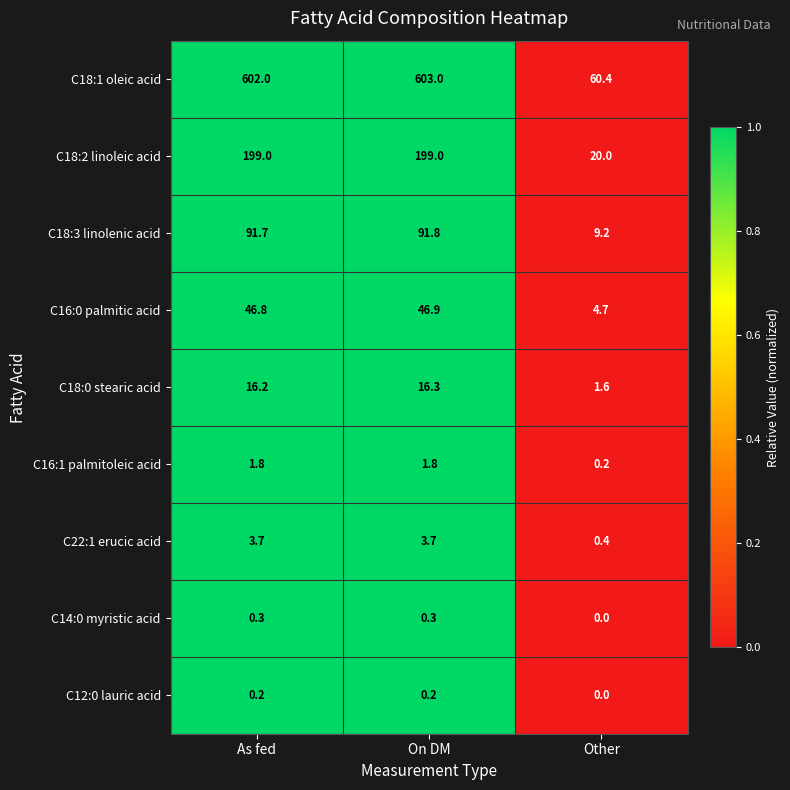

Count the number of data series in this chart.

9